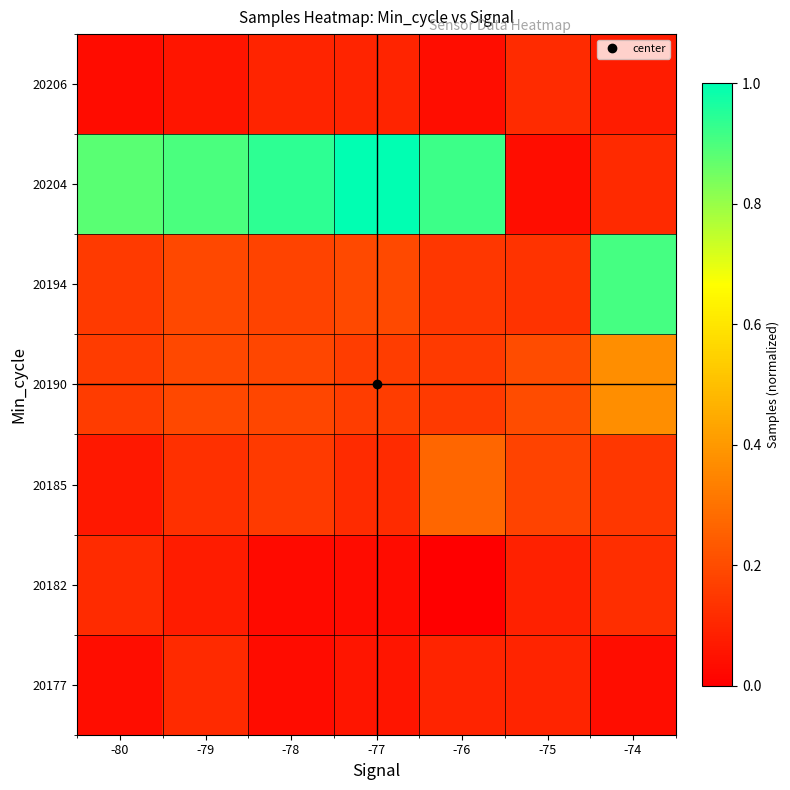

Which series has the largest range (max minus min)?

20204